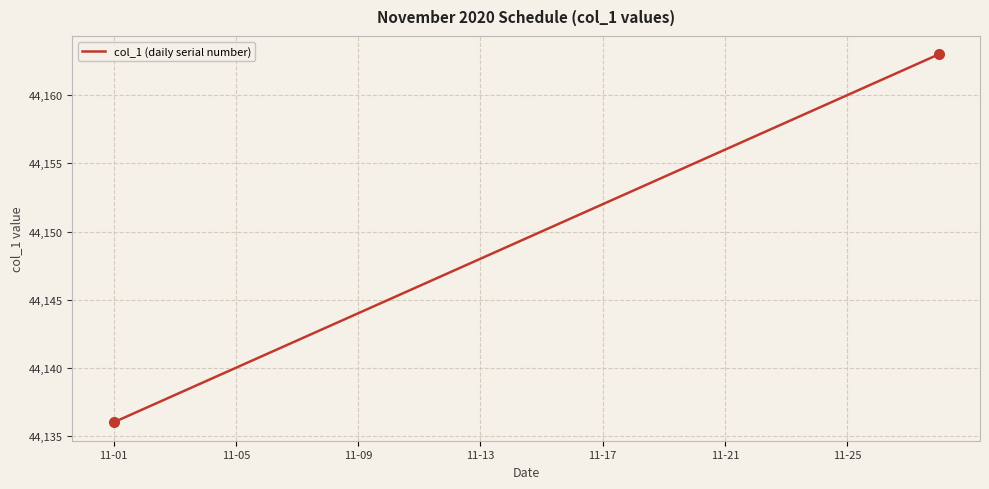

Reading right to left, what are all the values shown in this chart?

44163	44162	44161	44160	44159	44158	44157	44156	44155	44154	44153	44152	44151	44150	44149	44148	44147	44146	44145	44144	44143	44142	44141	44140	44139	44138	44137	44136